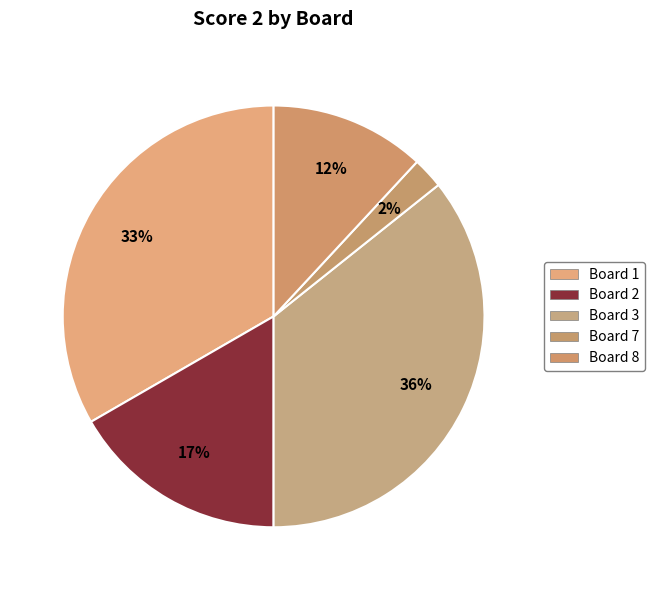

Is there any slice that represents more than half of the pie?

No